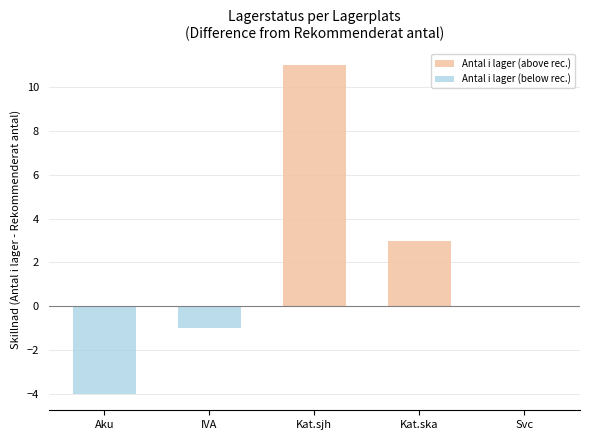

Count the Antal i lager (above rec.) values in the range 0 to 3.

4